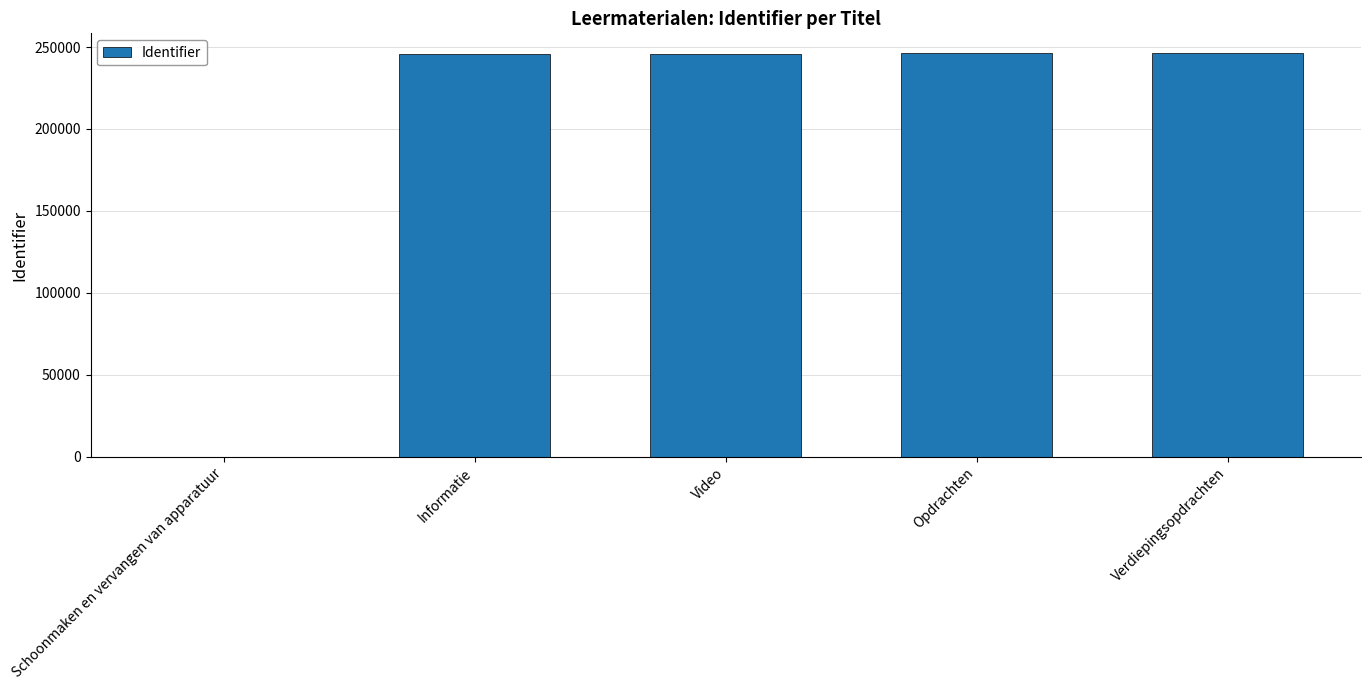

Are the bars horizontal?

No